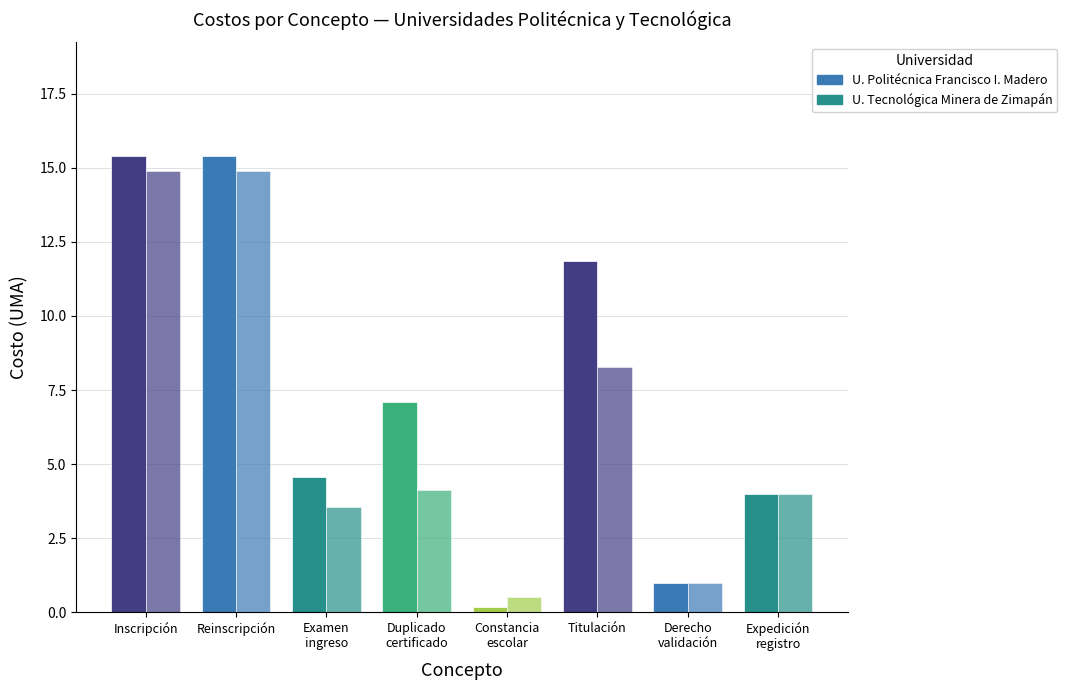

What is the spread (max minus min) of values at Duplicado
certificado?

3.0